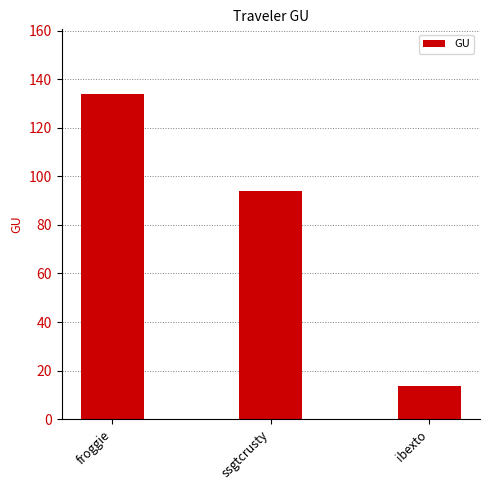

Are the bars grouped side by side (vs. stacked)?

No